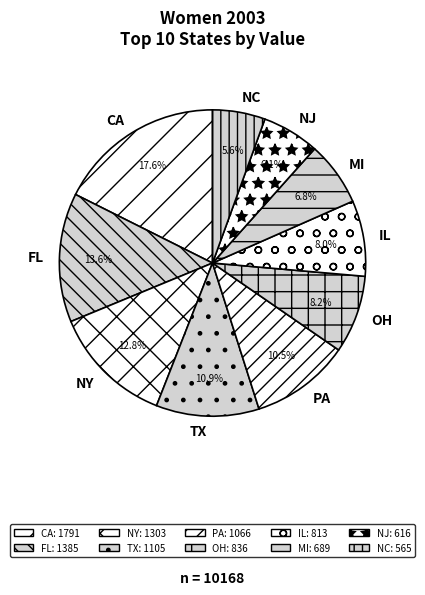

Is it true that NJ is 6% of the pie?

True